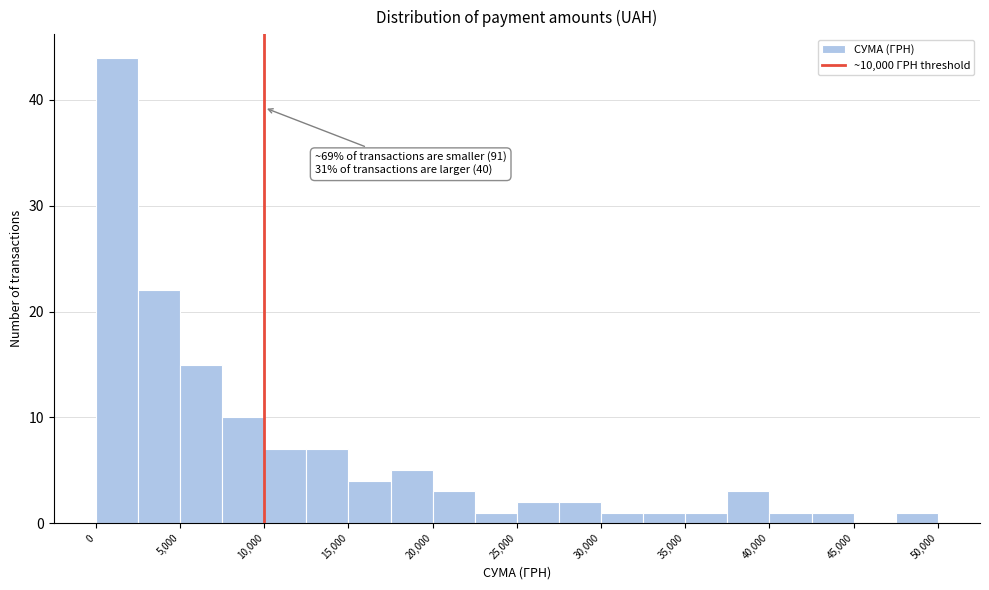

Which range on the x-axis has the tallest bar?

0 to 2500